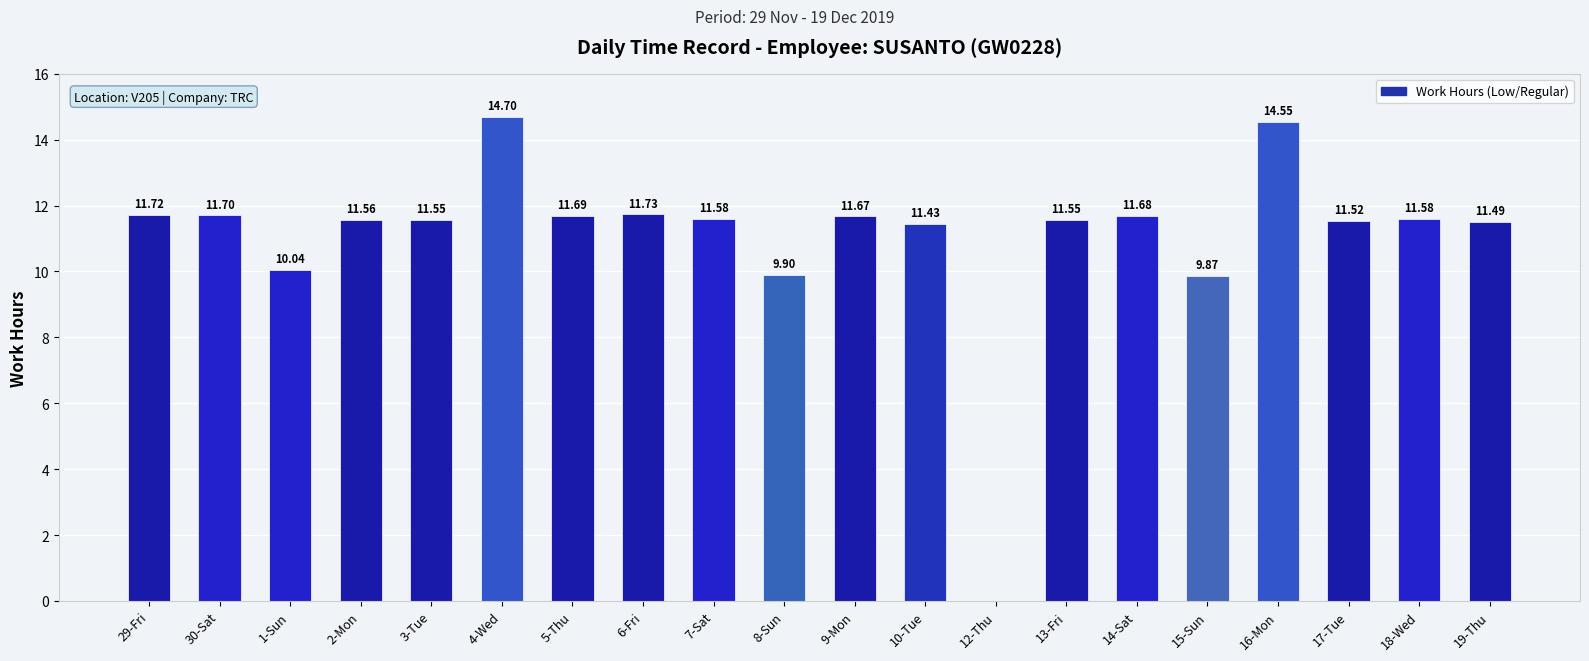

What is the ratio of the value at 16-Mon to the value at 6-Fri?

1.2